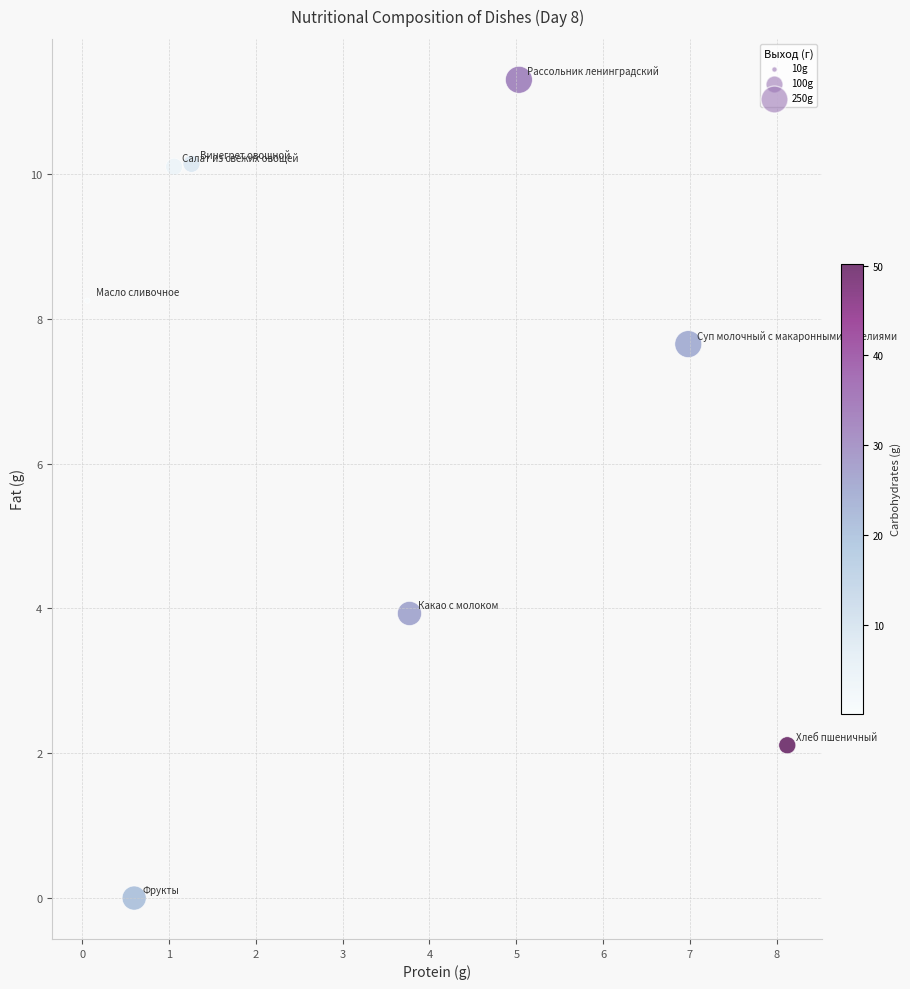

What Y value in the scatter plot is closest to 5?

3.9